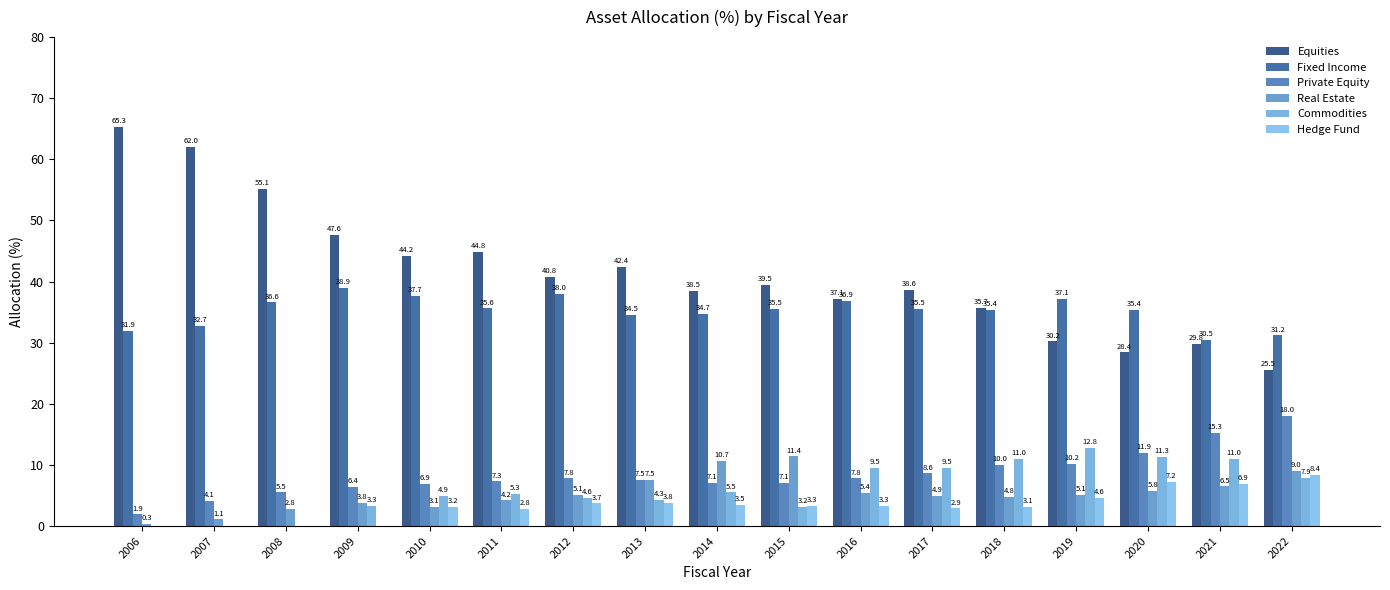

What is the total value across all series at 2014?

100.0